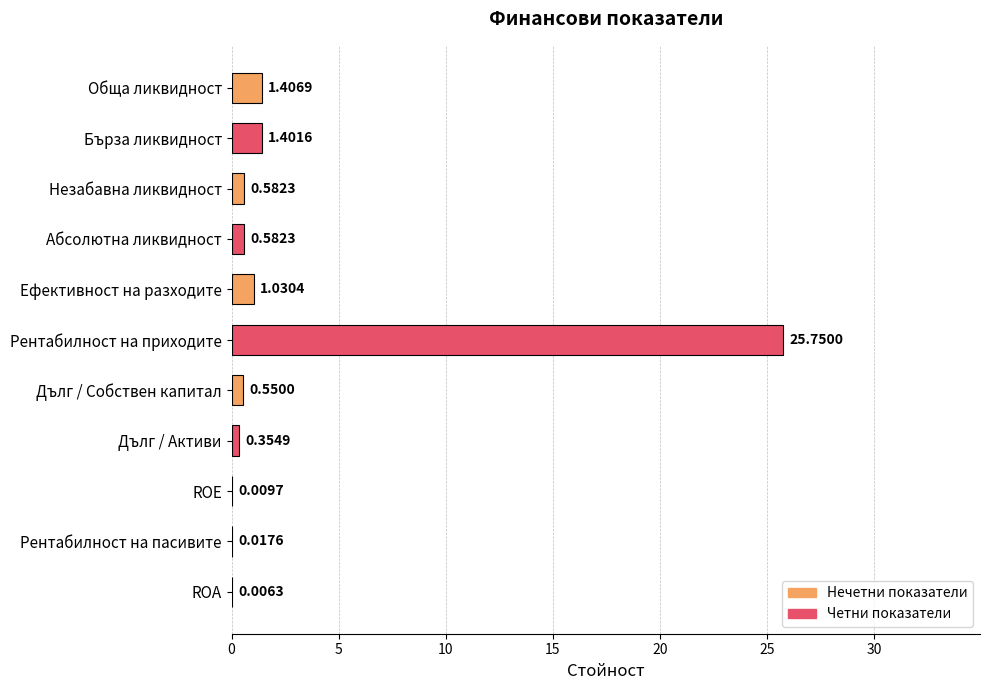

What is the sum of all values?

31.7